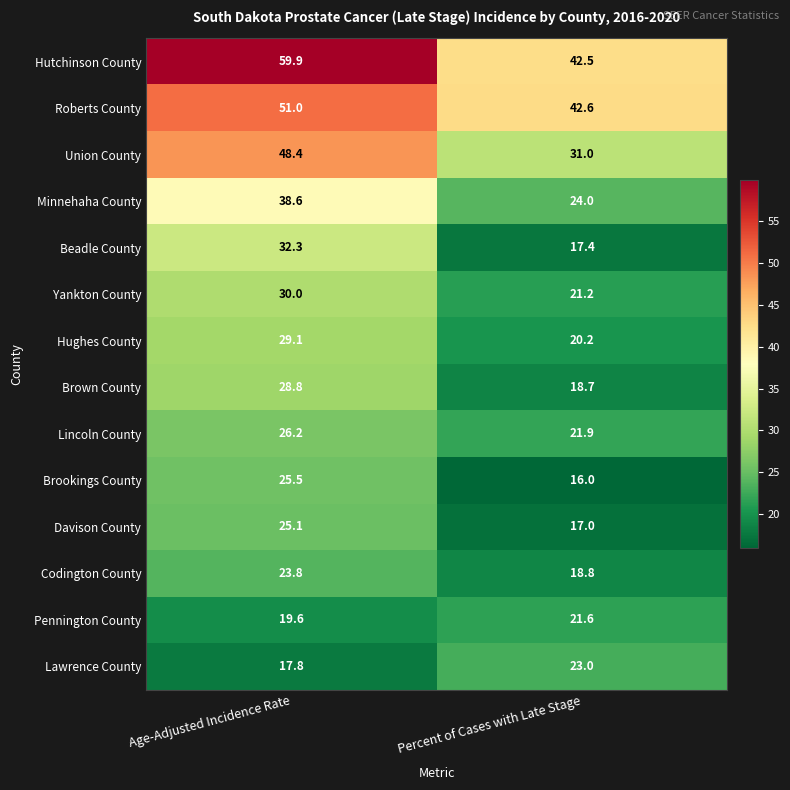

What is the spread (max minus min) of values at Percent of Cases with Late Stage?

26.6